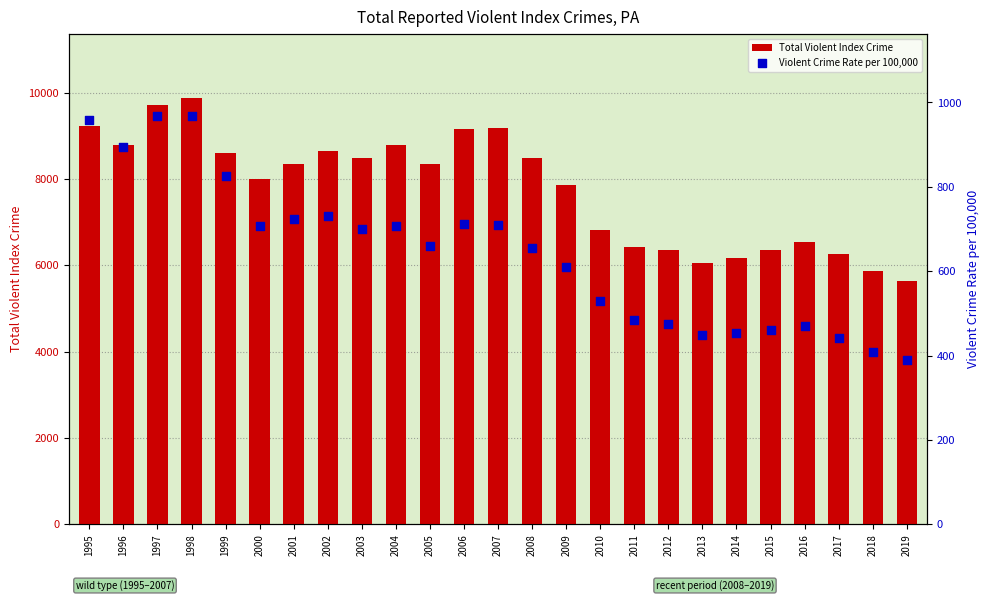

Which series has the largest total across all categories?

Total Violent Index Crime